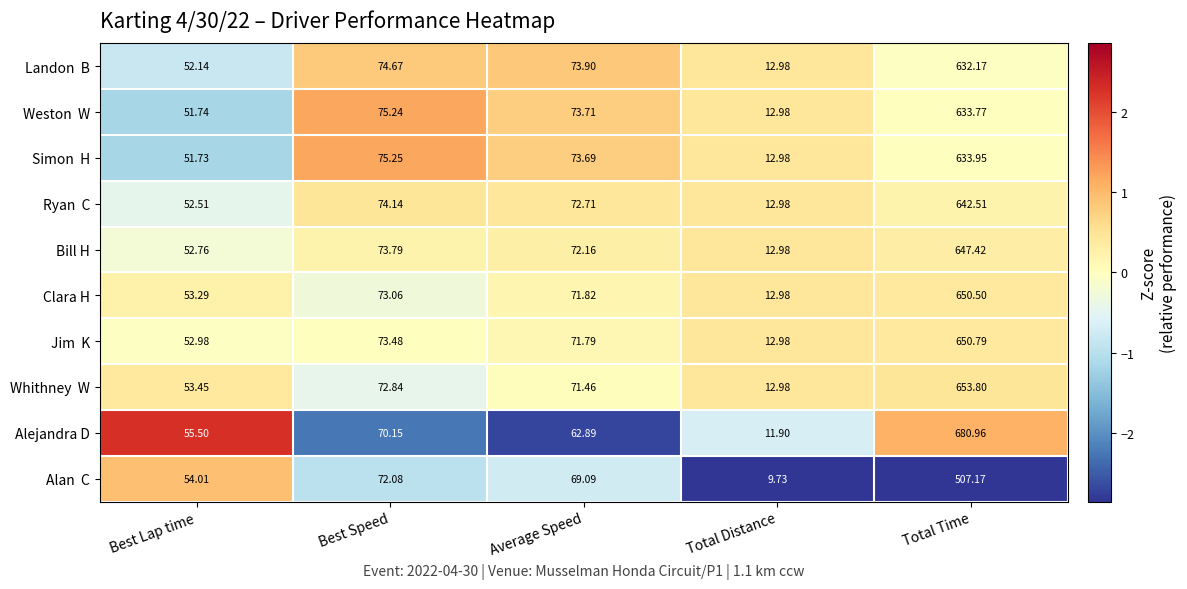

Which category has the highest value across all series?

Total Time